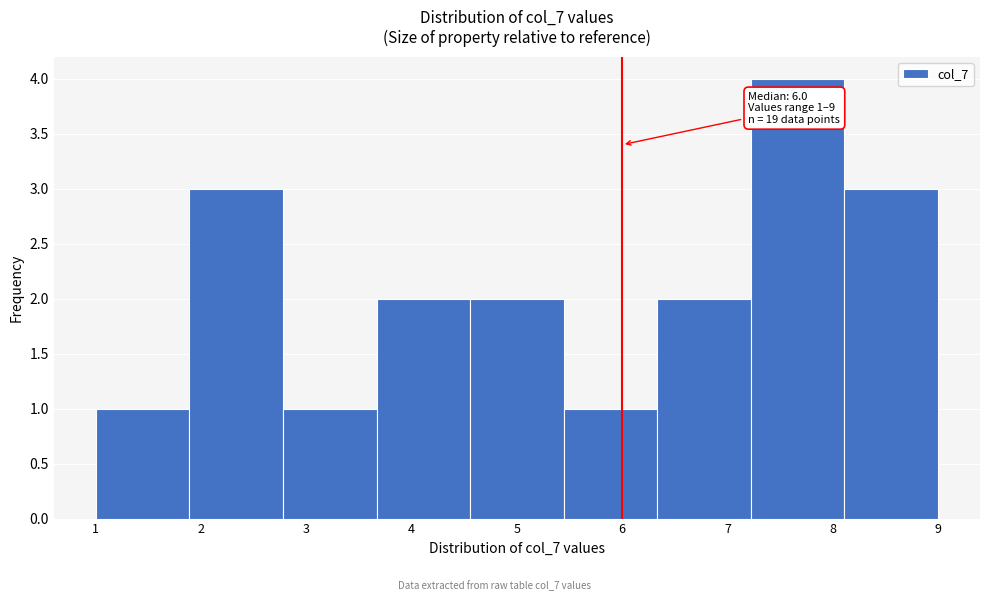

Over which range of the x-axis is the bar tallest?

7.2 to 8.1